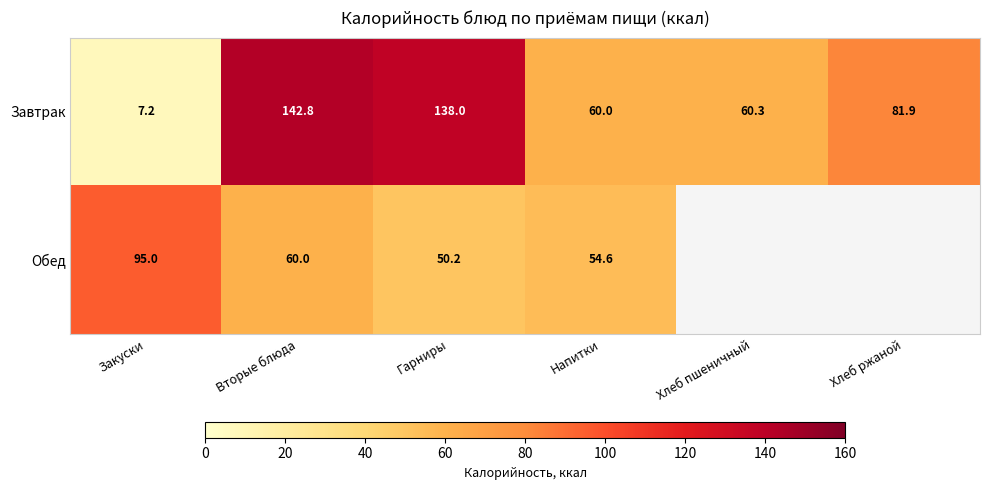

How many values in the Завтрак series are below 81?

3